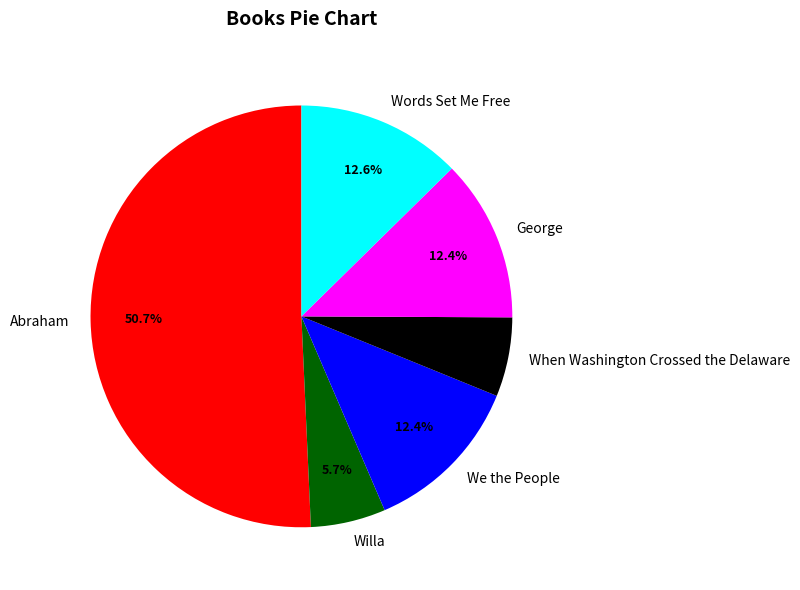

Does any single category account for the majority?

Yes